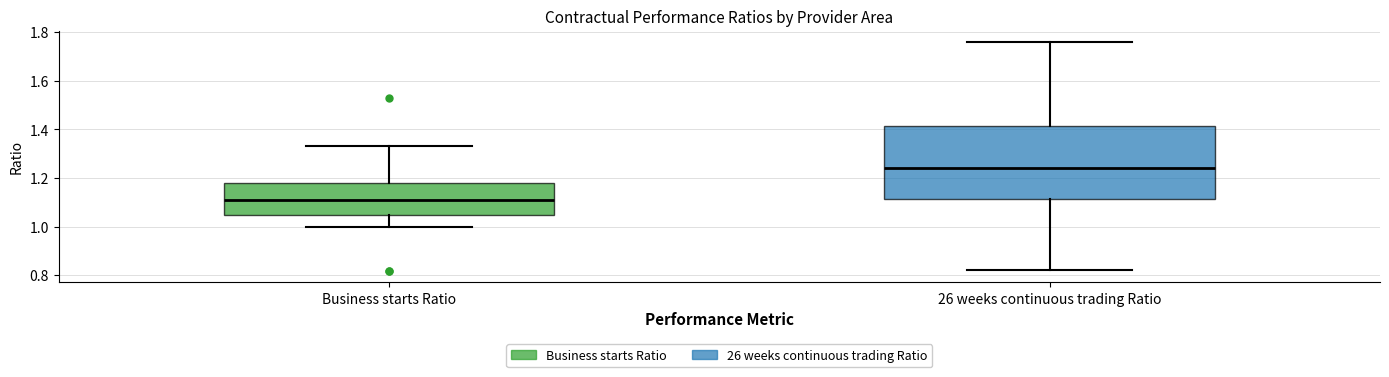

Reading left to right, read every box against the y-axis: the position of its median line, the range the box covers, and the ends of its whiskers. The values are not printed on the chart, so give them approximately, as read against the axis.

Business starts Ratio: median 1.10, box 1.04 to 1.18, whiskers 1.00 to 1.34
26 weeks continuous trading Ratio: median 1.24, box 1.12 to 1.42, whiskers 0.82 to 1.76